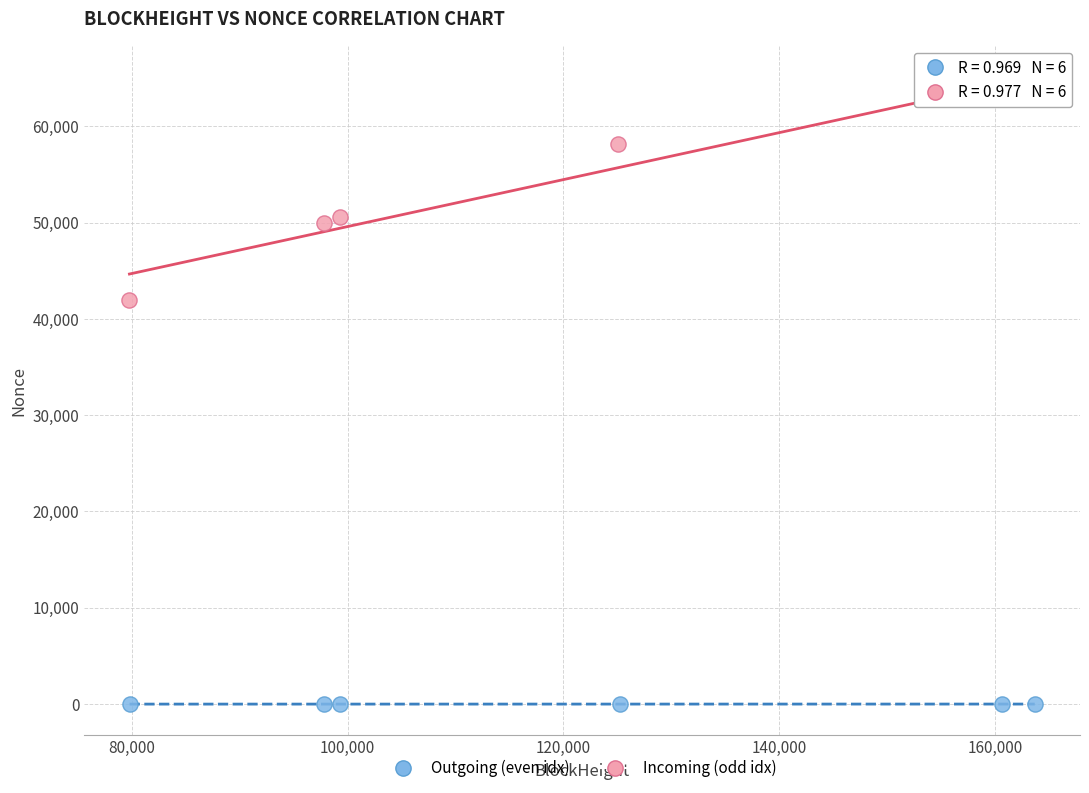

Which series has the largest Y range (max minus min)?

Incoming (odd idx)